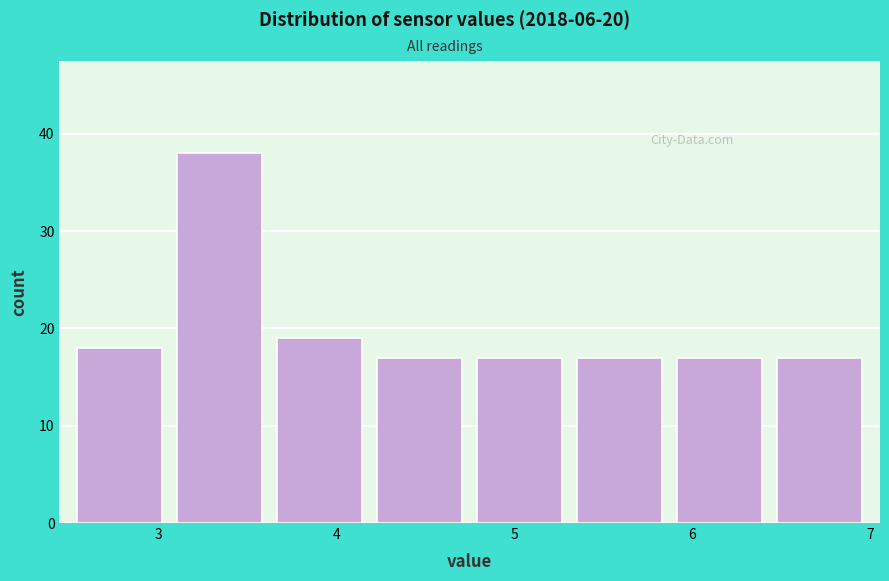

Reading left to right, list every bar in this chart as the range it spans on the x-axis followed by its height. Neither the bar edges nor the heights are printed on the chart, so give them approximately, as read against the axes.

2.5 to 3.1: 18
3.1 to 3.6: 38
3.6 to 4.2: 19
4.2 to 4.8: 17
4.8 to 5.3: 17
5.3 to 5.9: 17
5.9 to 6.4: 17
6.4 to 7.0: 17